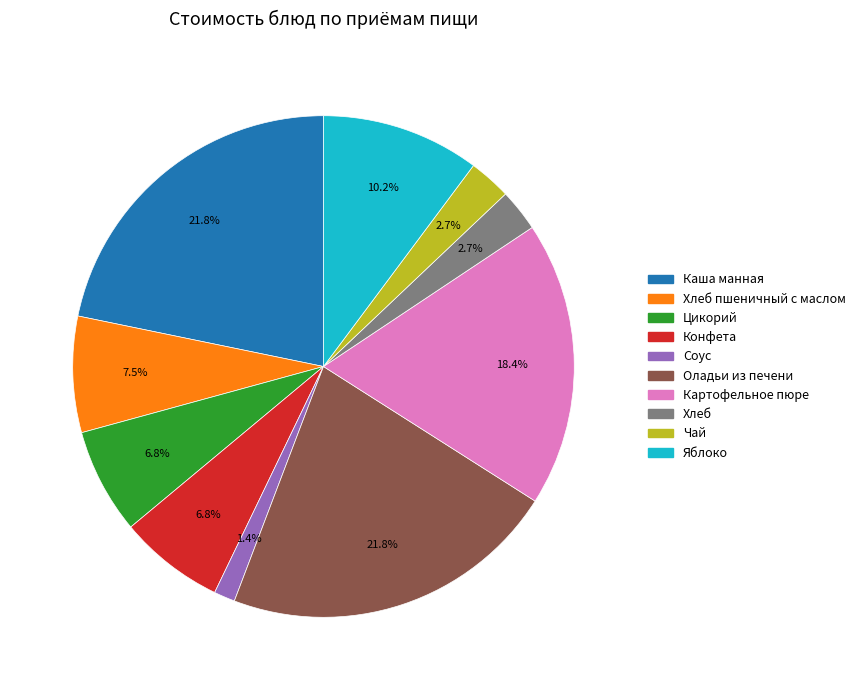

Count the number of slices in the pie.

10